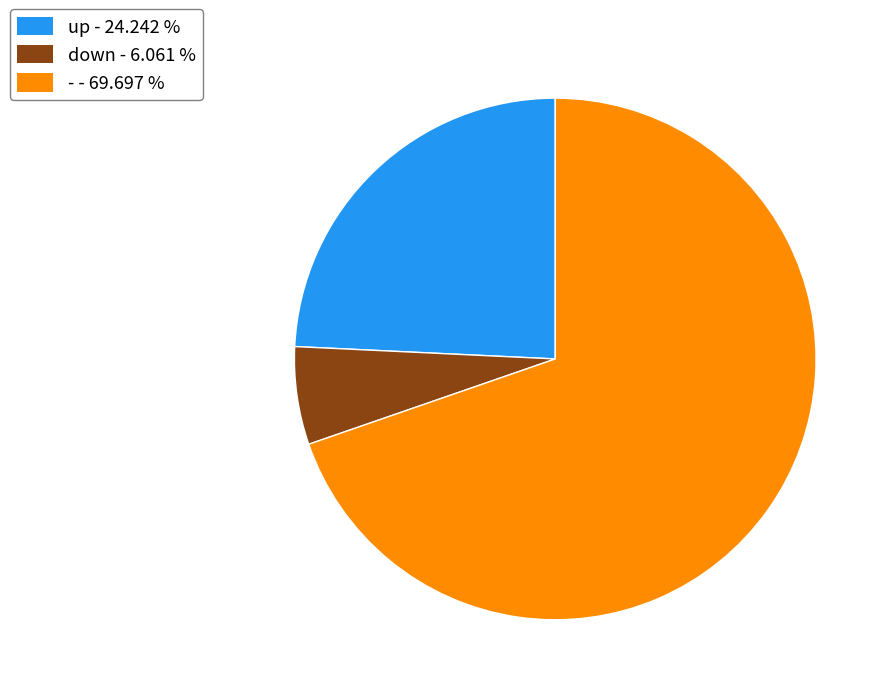

Which category has the smallest portion of the pie?

down